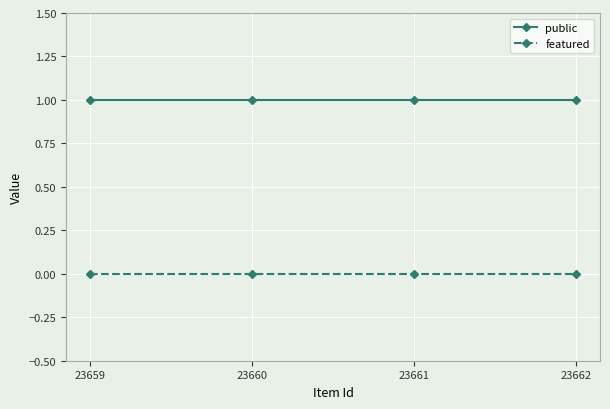

What are all the series names shown in the legend?

public, featured